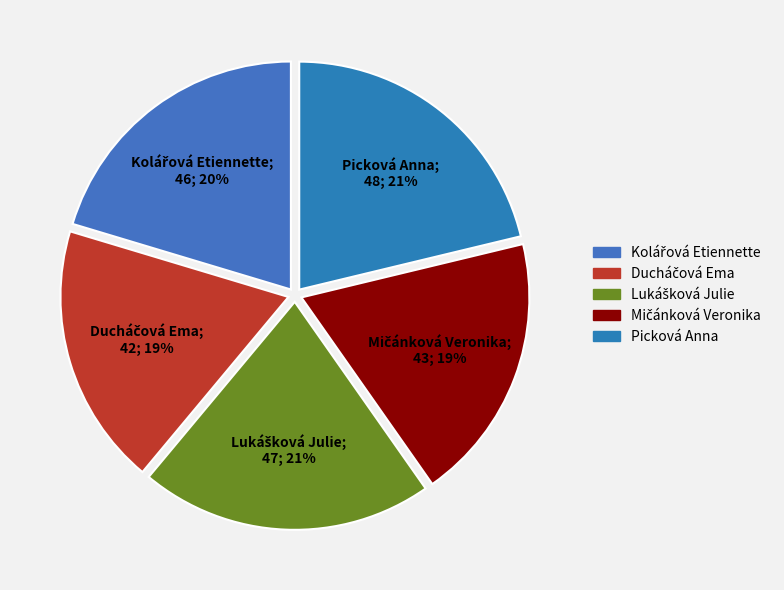

Count the number of slices in the pie.

5